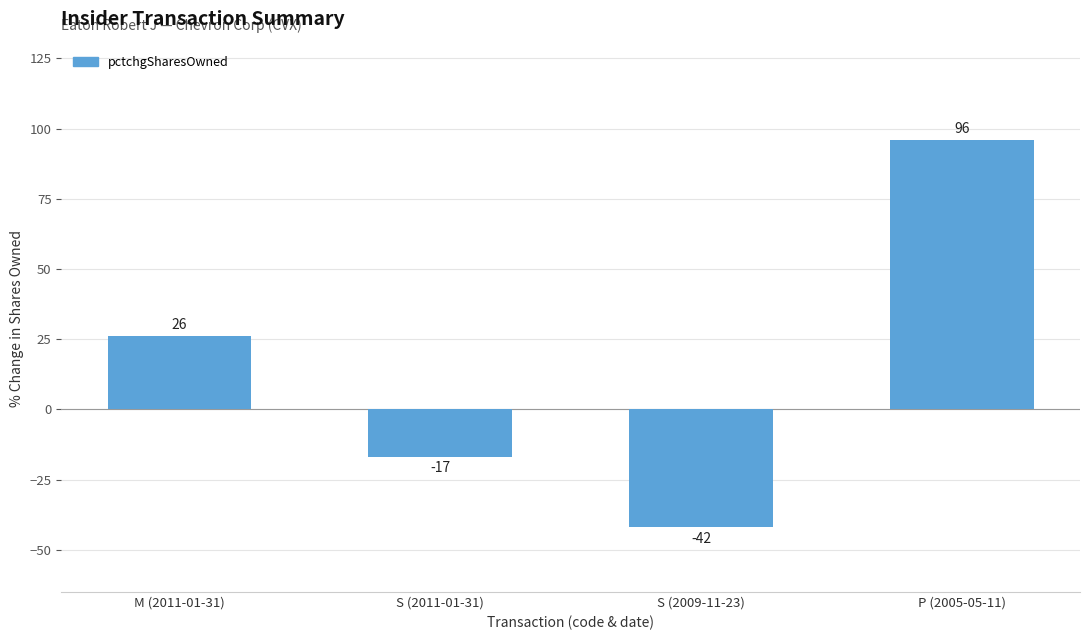

Reading left to right, what are all the values shown in this chart?

26	-17	-42	96